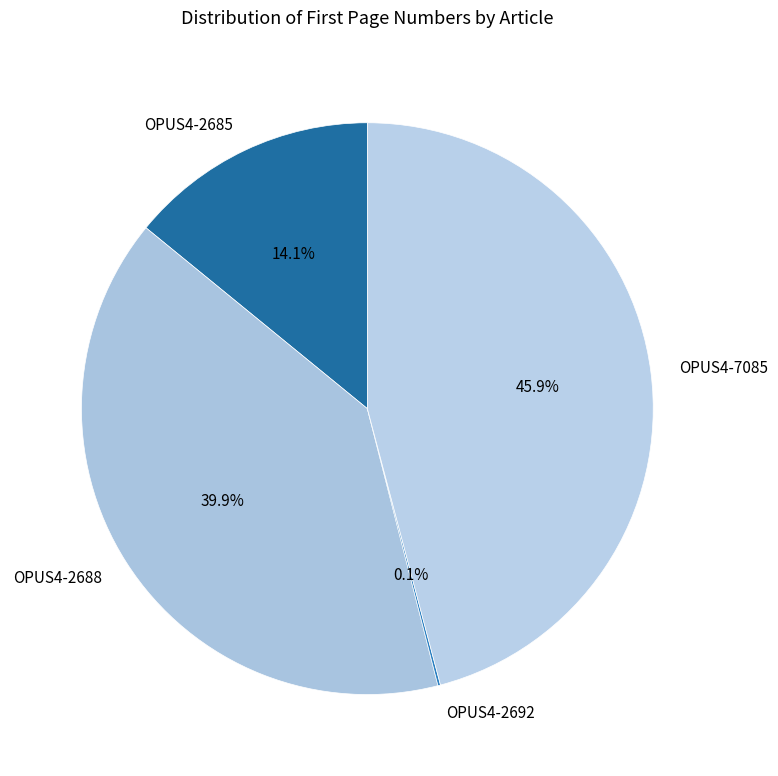

Which has a higher value, OPUS4-7085 or OPUS4-2685?

OPUS4-7085